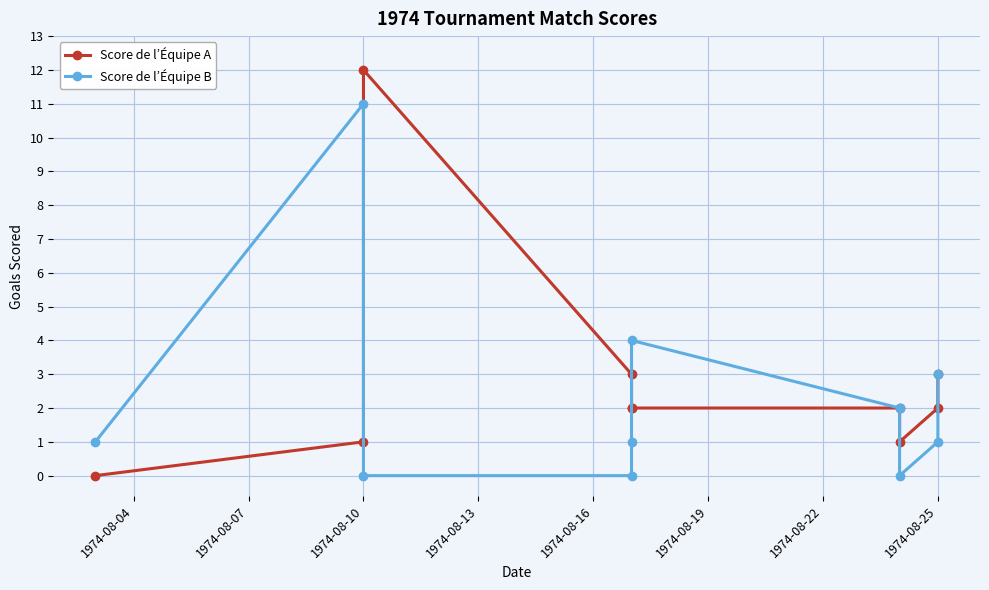

Is it true that Score de l’Équipe B equals 3 at 1974-08-25?

True